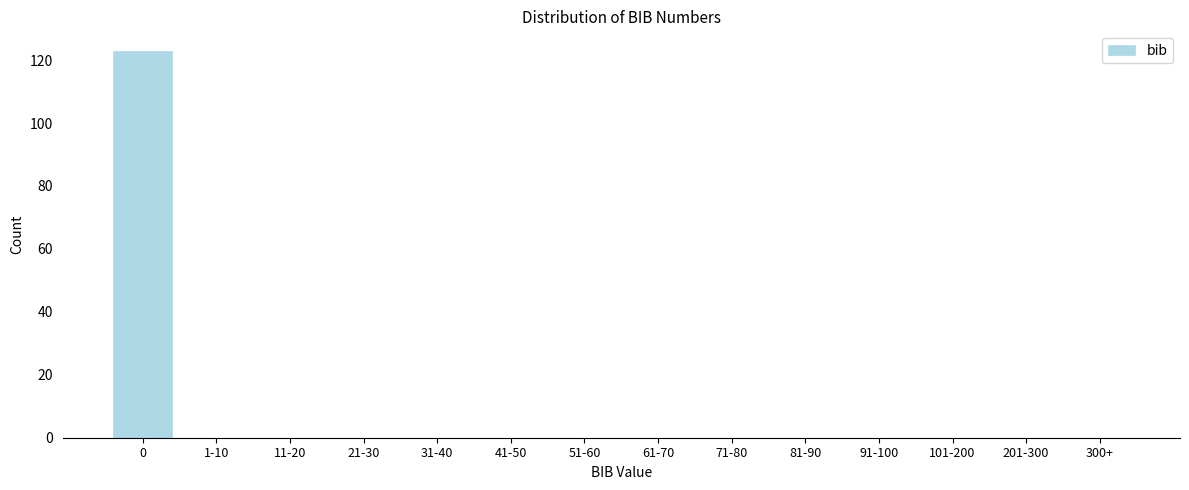

Reading right to left, what are all the values shown in this chart?

300+=0	201-300=0	101-200=0	91-100=0	81-90=0	71-80=0	61-70=0	51-60=0	41-50=0	31-40=0	21-30=0	11-20=0	1-10=0	0=123